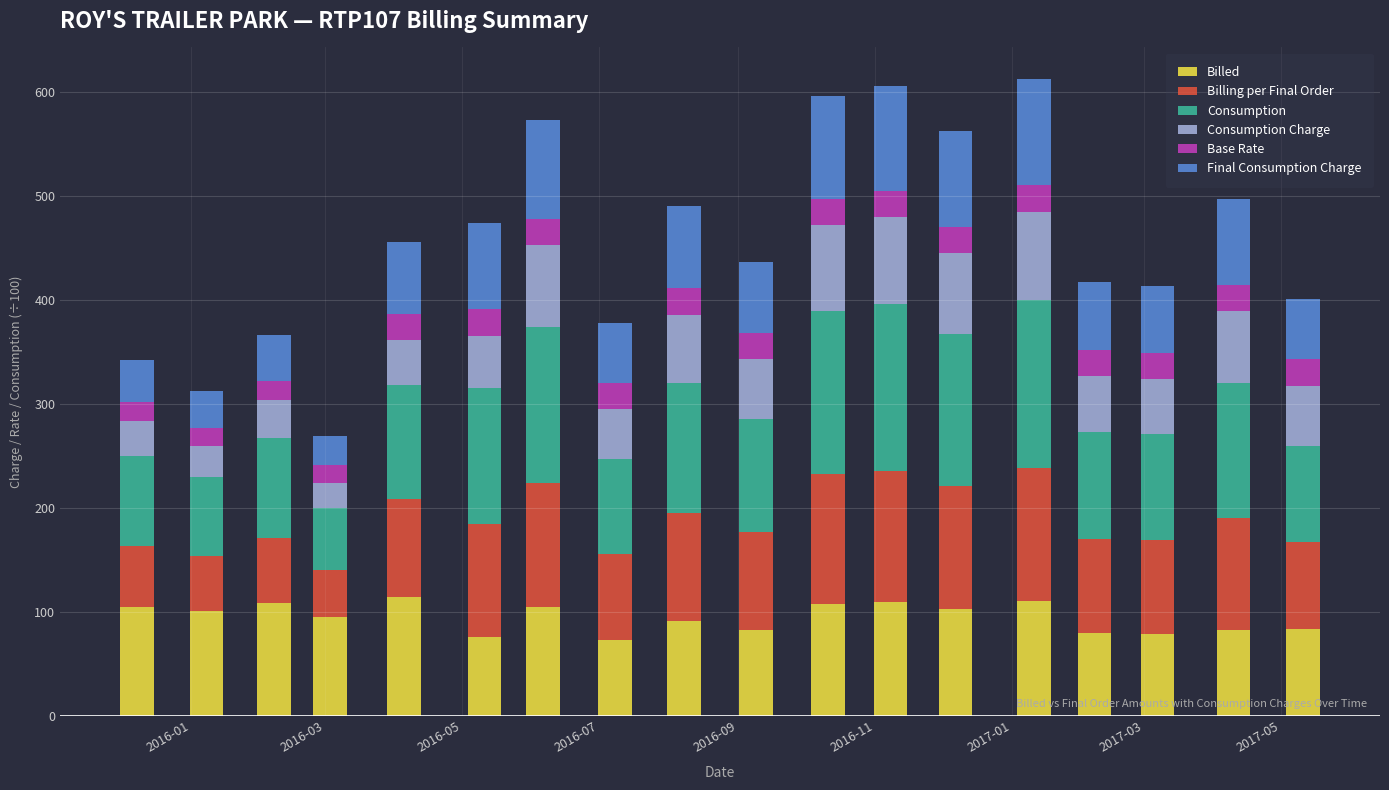

What is the difference between the maximum and second lowest values in the Final Consumption Charge series?

66.8